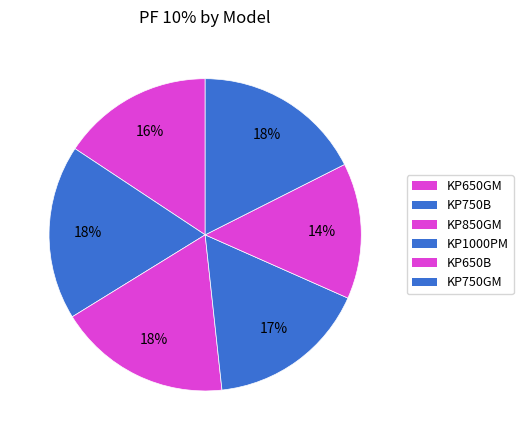

The KP650GM slice represents 27% of the pie. True or false?

False